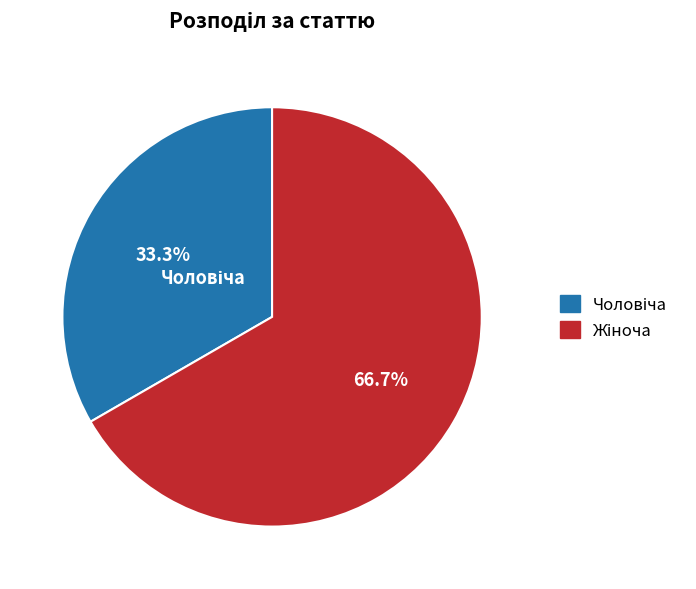

Does any single category account for the majority?

Yes